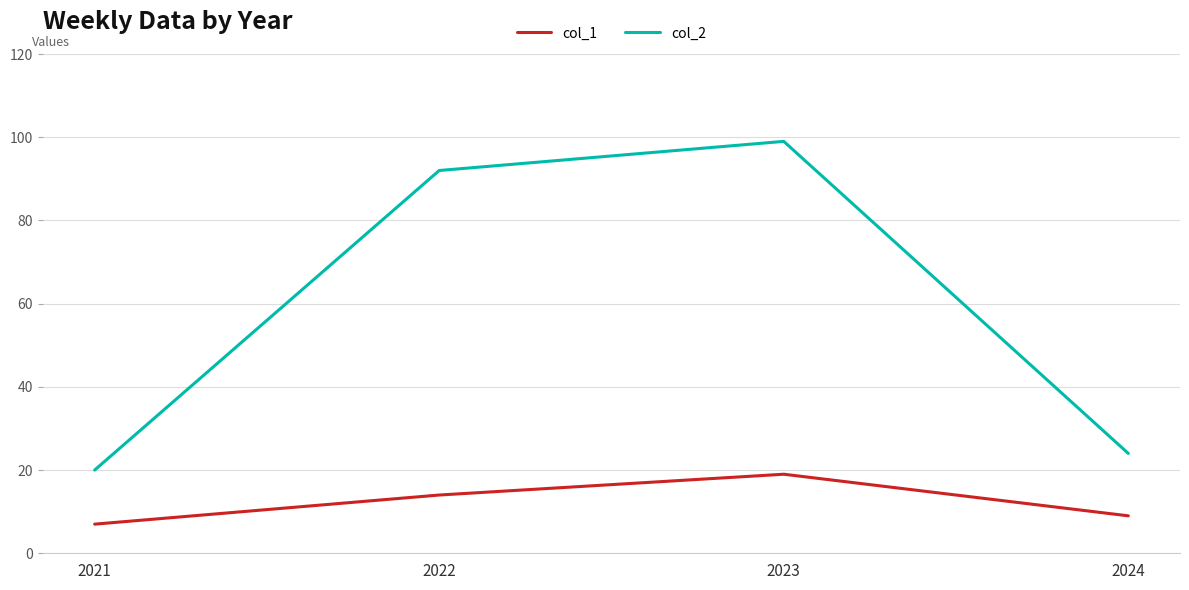

True or false: col_2 has a value of 92 at 2022.

True